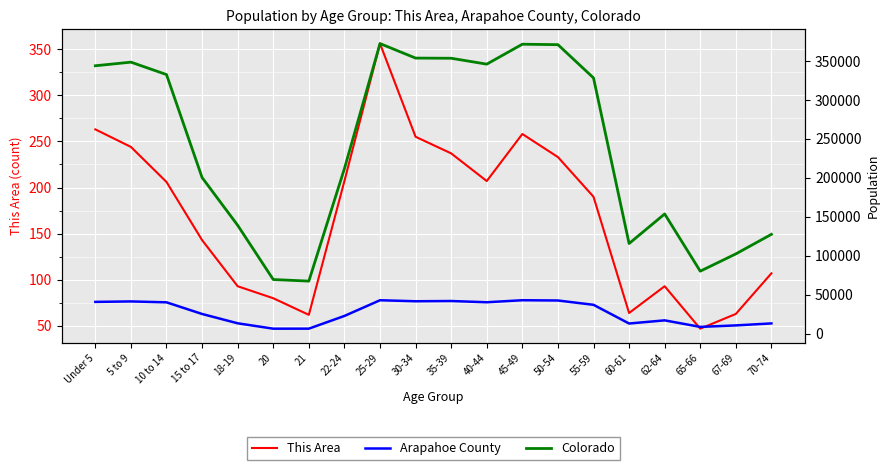

Does the chart display data point markers on the line(s)?

No